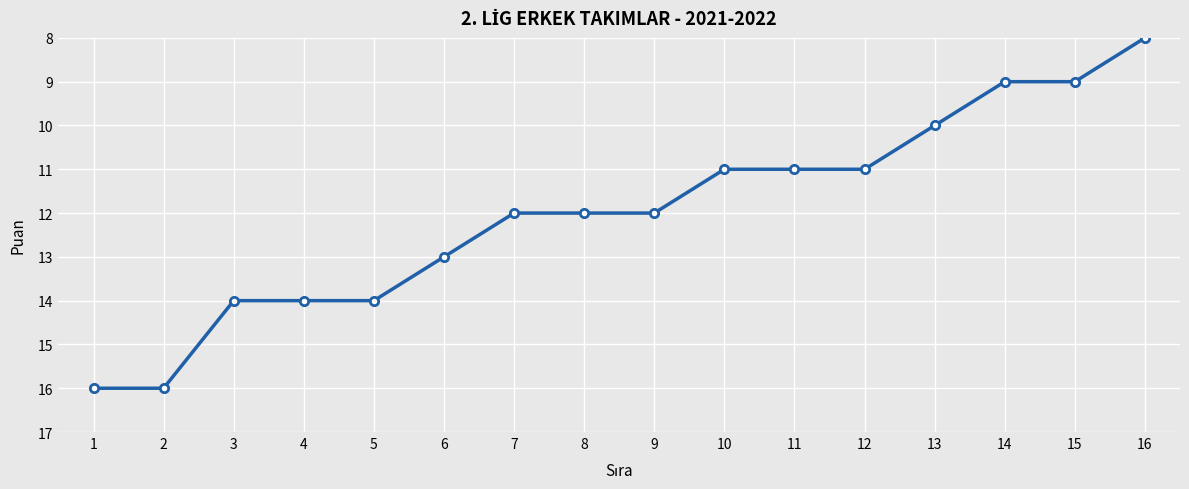

How many series are shown in this chart?

1